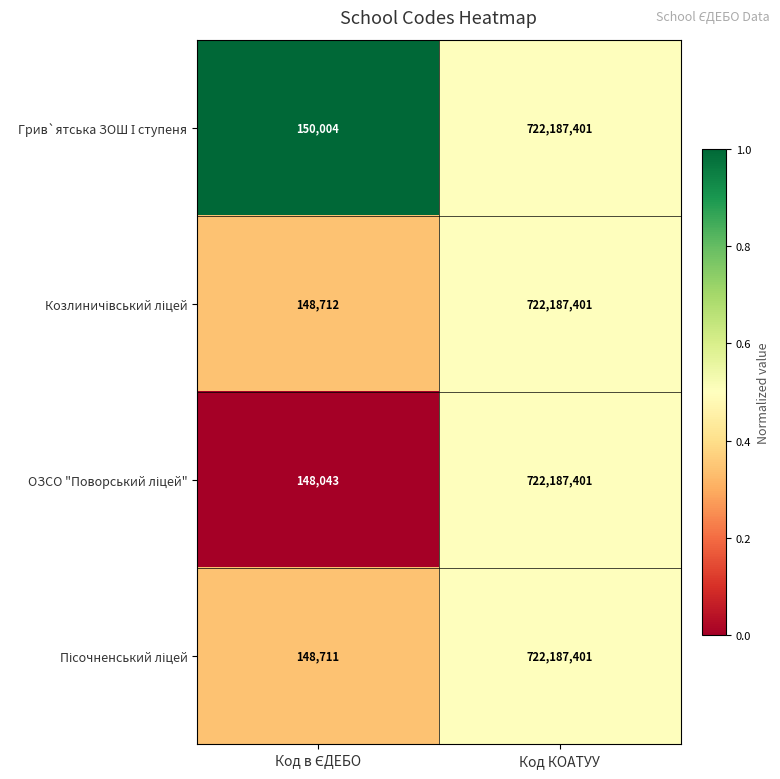

What is the maximum value shown in the chart?

722187401